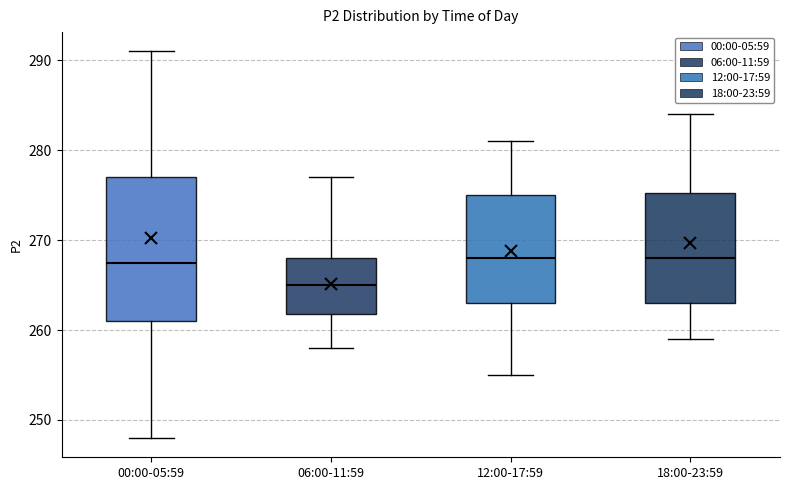

Where is the upper edge of the box for 00:00-05:59 on the y-axis? The values are not printed on the chart, so give them approximately, as read against the axis.

277